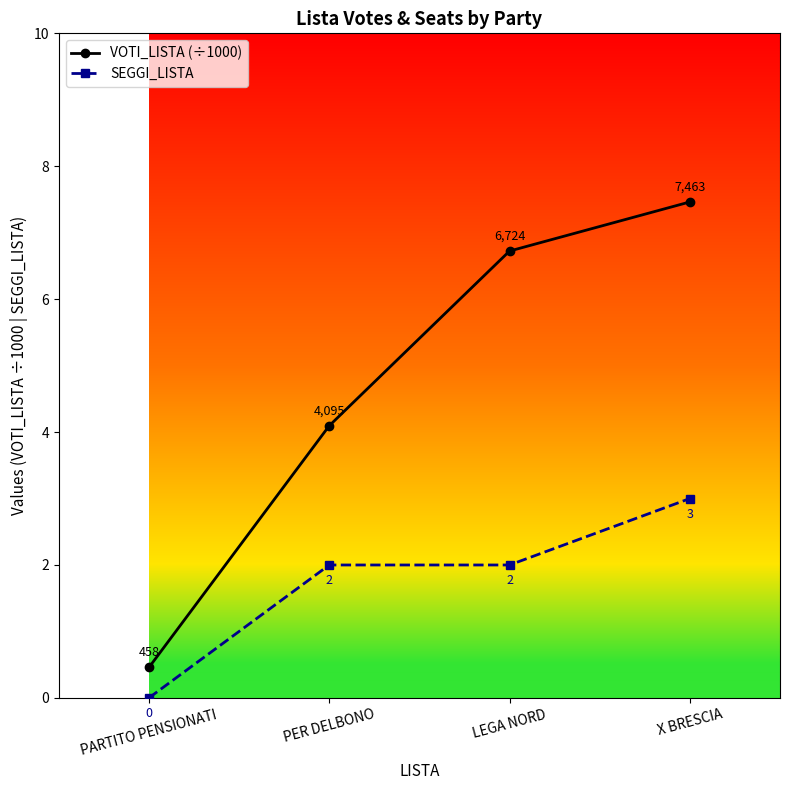

What is the label of the 1st point from the right?

X BRESCIA